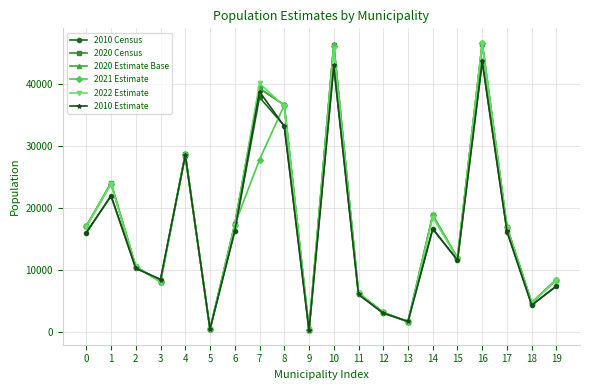

Is the value of 2022 Estimate at 17 greater than the value of 2020 Estimate Base at 5?

Yes